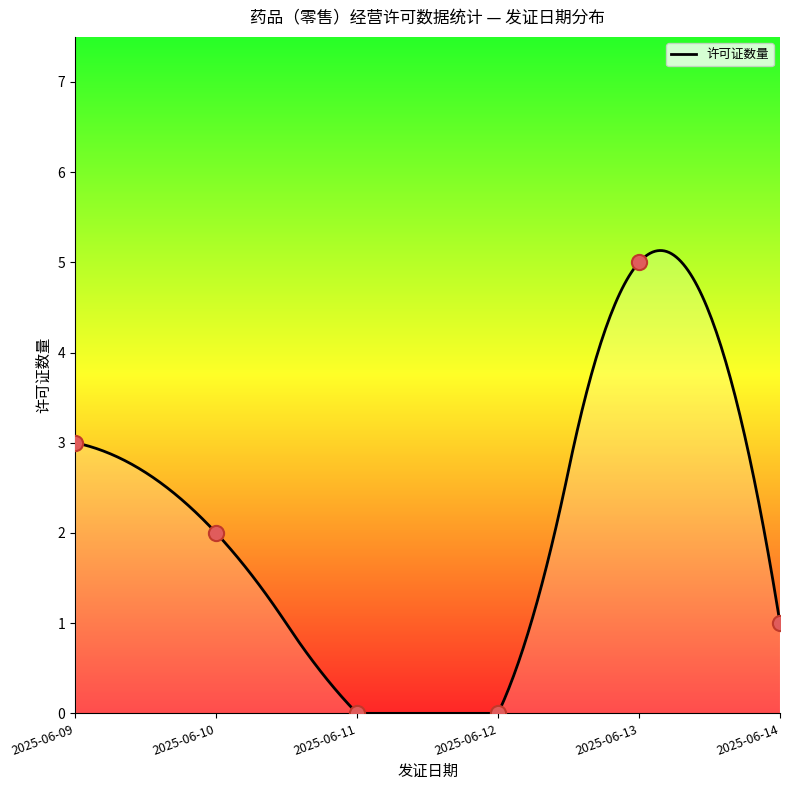

Between 2025-06-14 and 2025-06-11, which is larger?

2025-06-14